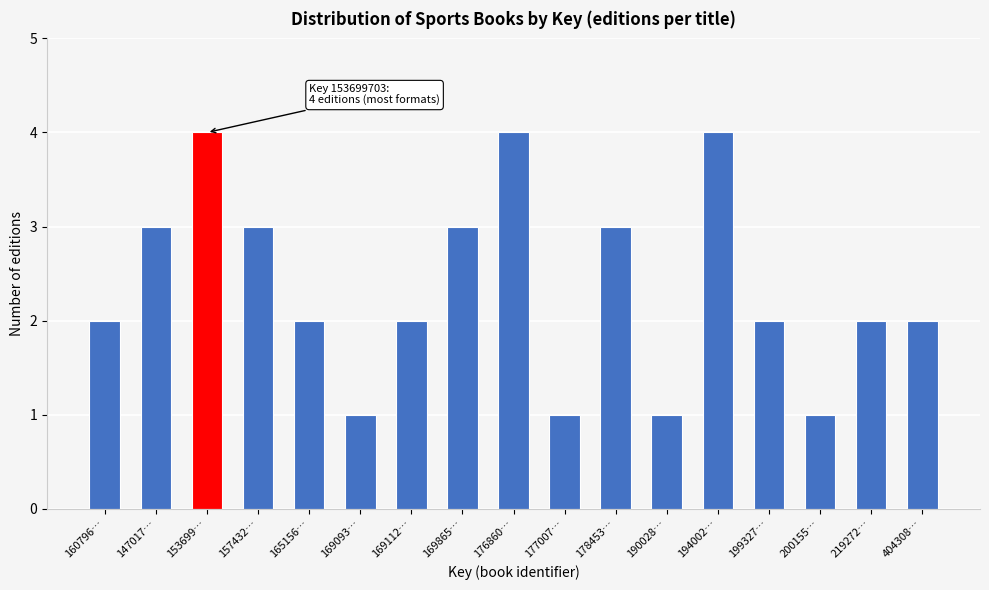

Reading right to left, transcribe all the data shown in this chart.

2	2	1	2	4	1	3	1	4	3	2	1	2	3	4	3	2